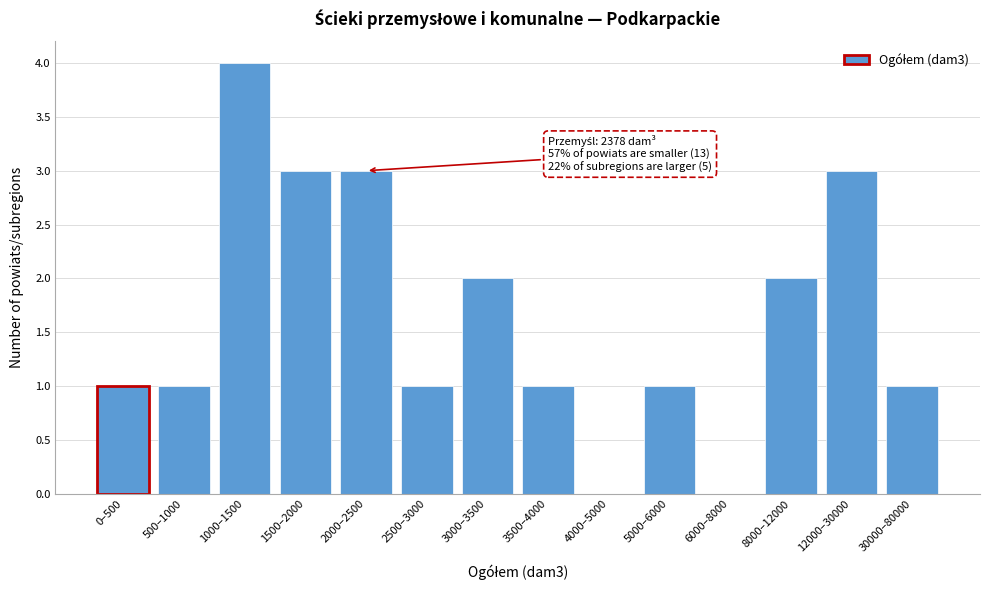

Reading right to left, what are all the values shown in this chart?

30000–80000=1	12000–30000=3	8000–12000=2	6000–8000=0	5000–6000=1	4000–5000=0	3500–4000=1	3000–3500=2	2500–3000=1	2000–2500=3	1500–2000=3	1000–1500=4	500–1000=1	0–500=1